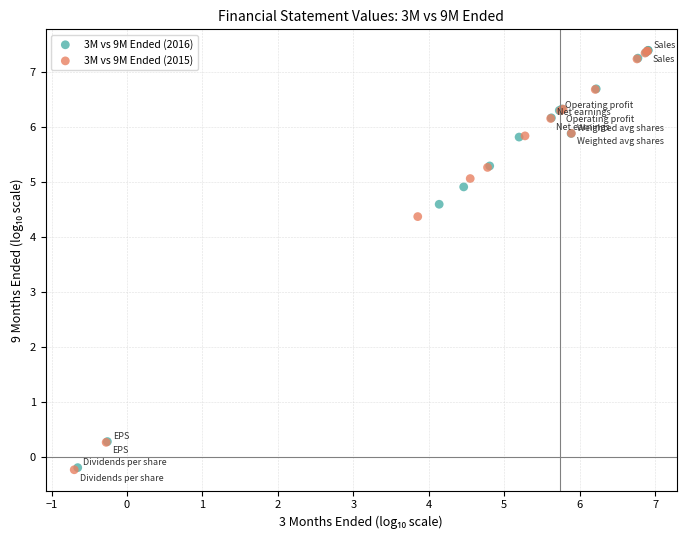

Which series has the largest Y range (max minus min)?

3M vs 9M Ended (2015)